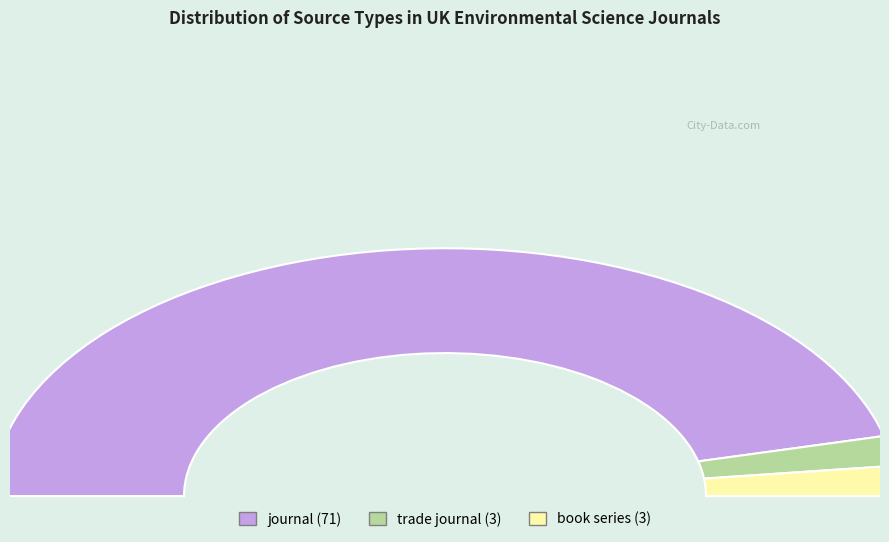

Rank the categories by value from highest to lowest.

journal, trade journal, book series